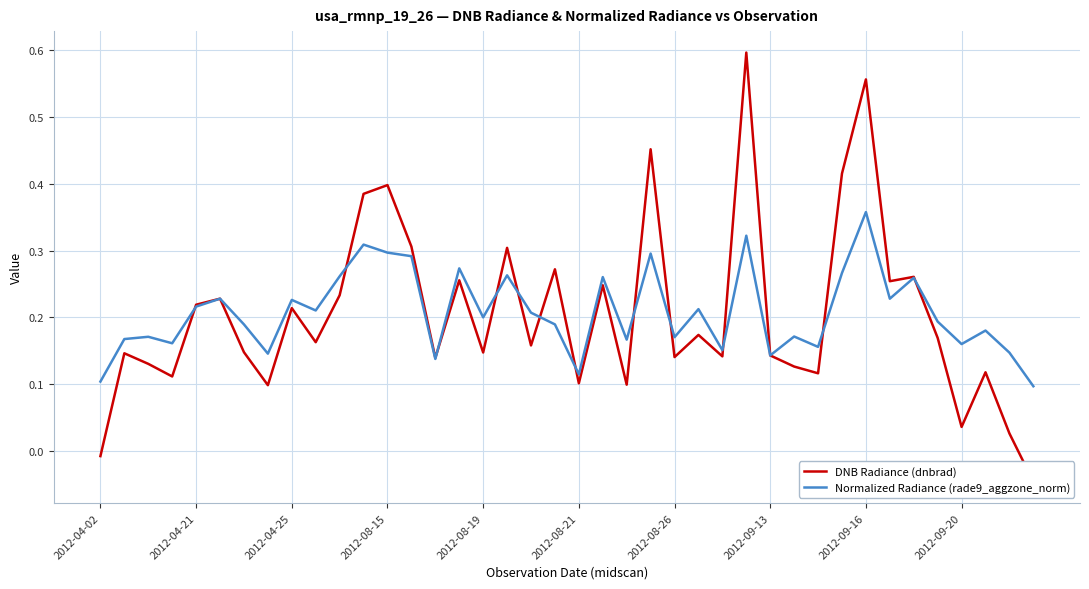

What position from the right is 17?

23